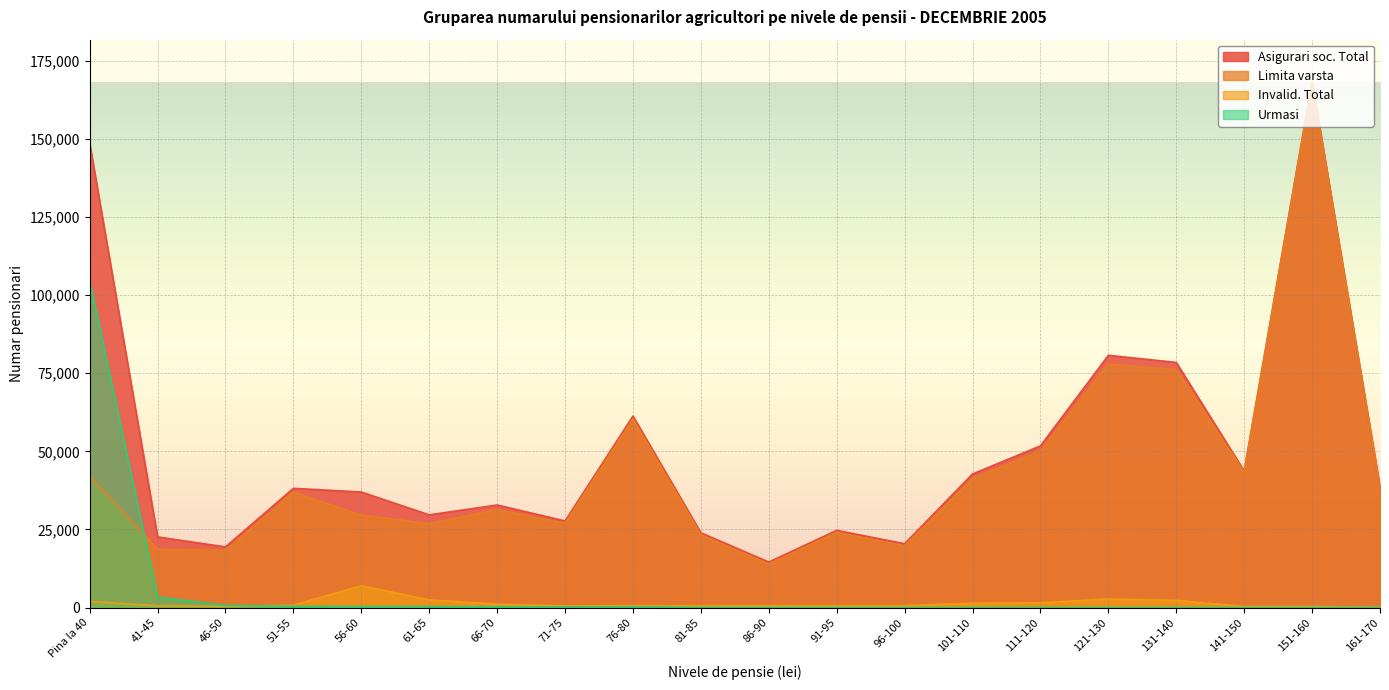

Between 46-50 and 86-90, which series saw the biggest shift?

Asigurari soc. Total